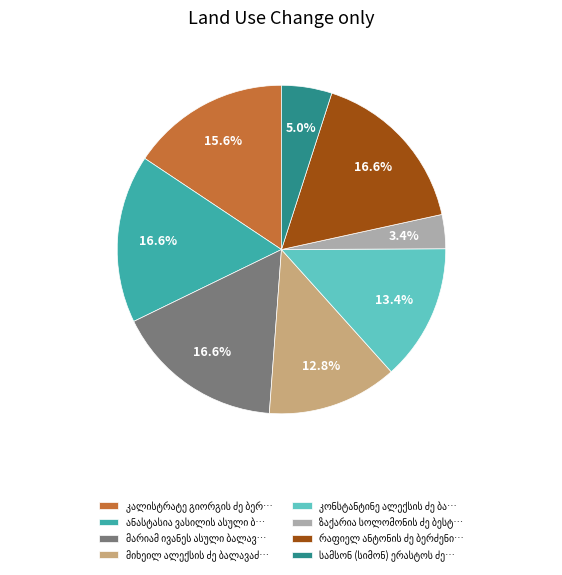

Is there any slice that represents more than half of the pie?

No